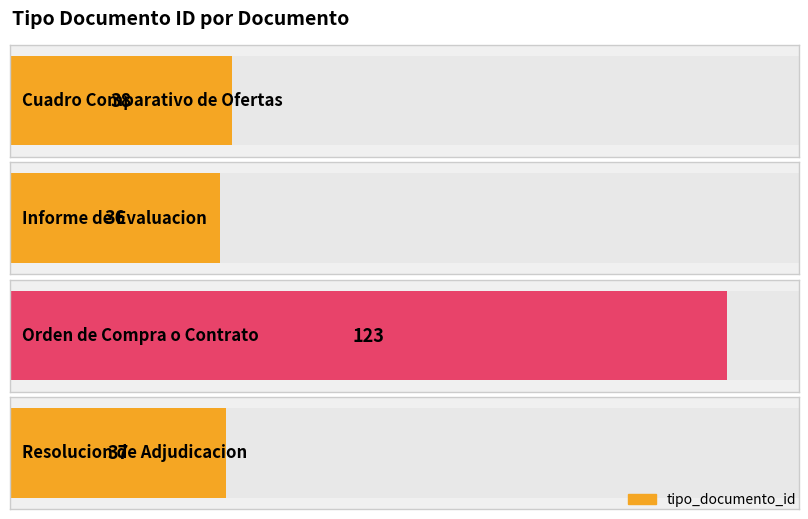

What is the sum of all values?

234